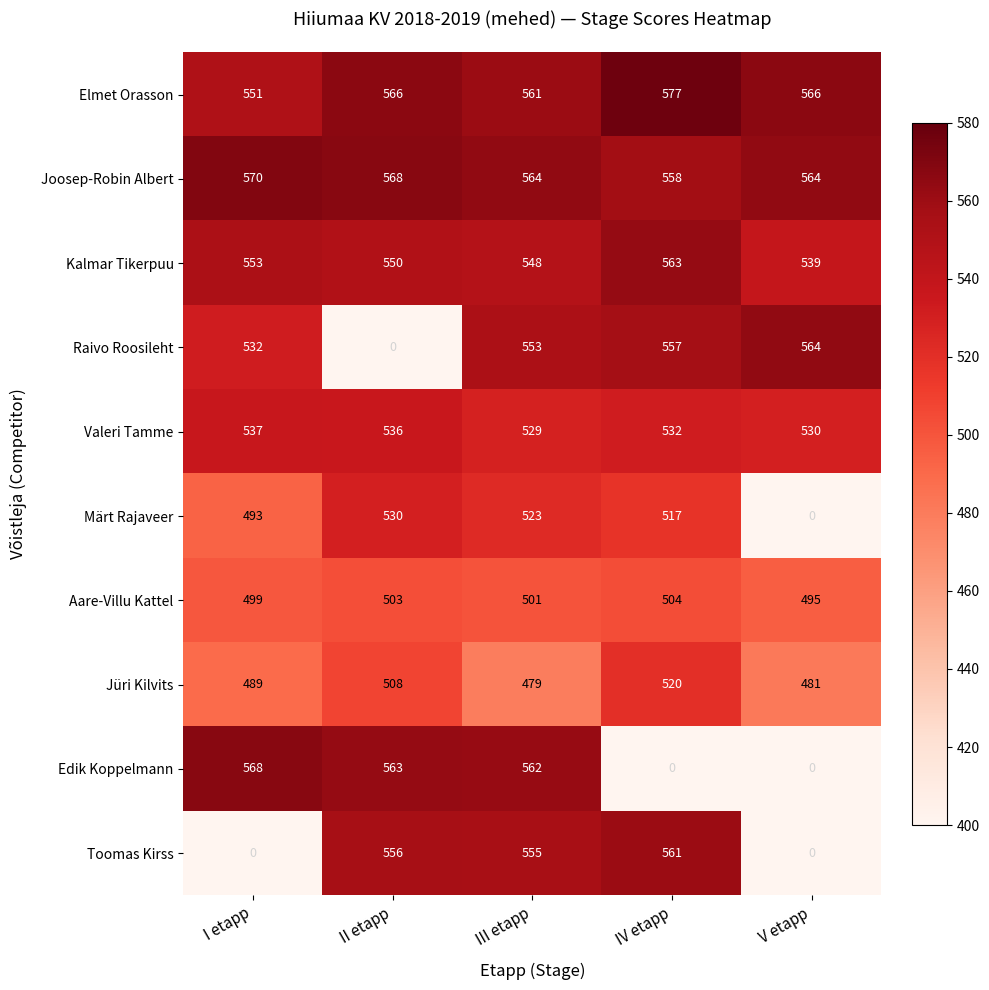

Which category has the highest value in the Aare-Villu Kattel series?

IV etapp